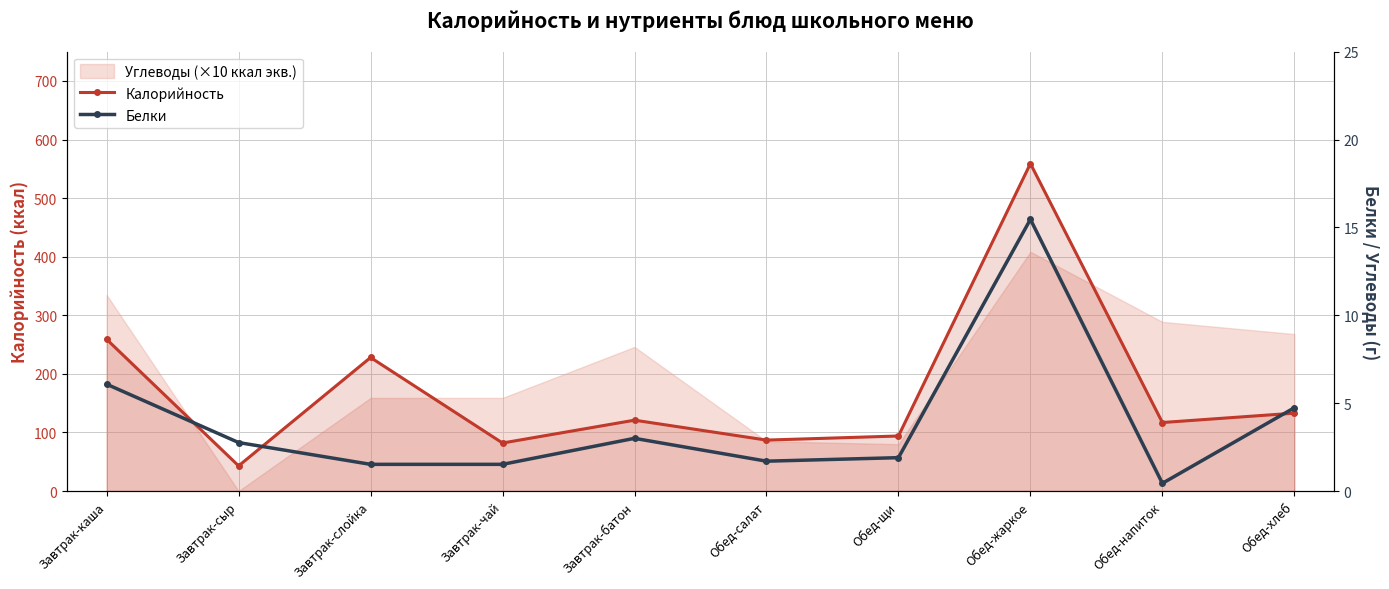

What is the value of the Белки point at the 3rd from the left?

1.5